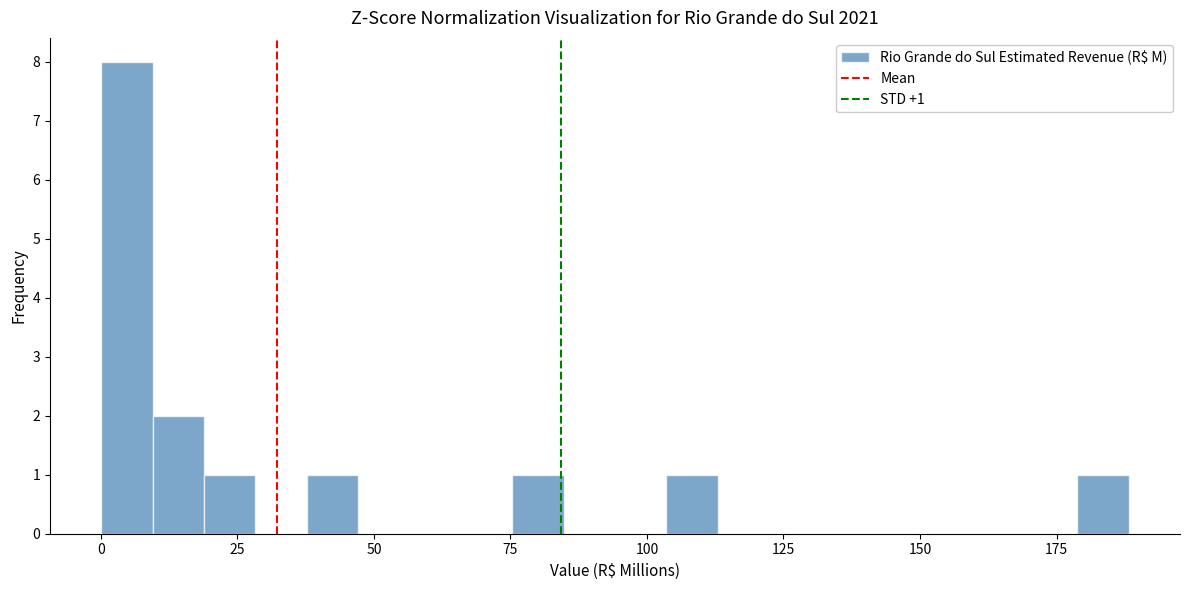

Read against the x-axis, roughly where is the centre of the tallest bar?

5